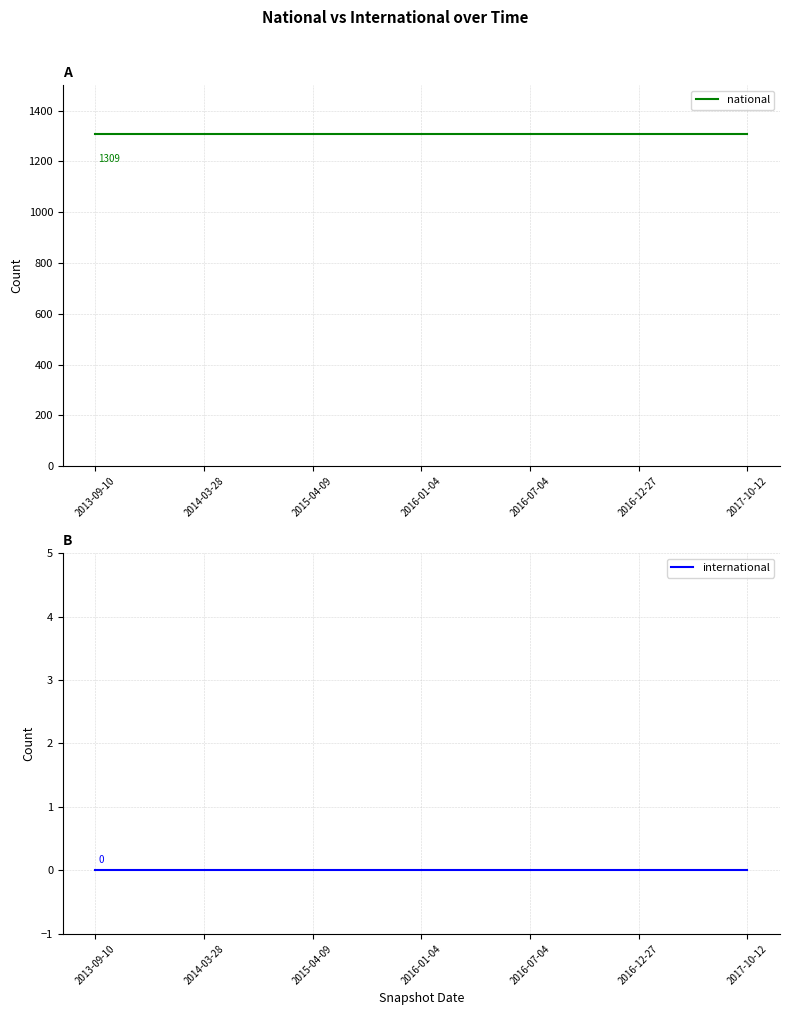

At which category is the sum across all series the highest?

2013-09-10